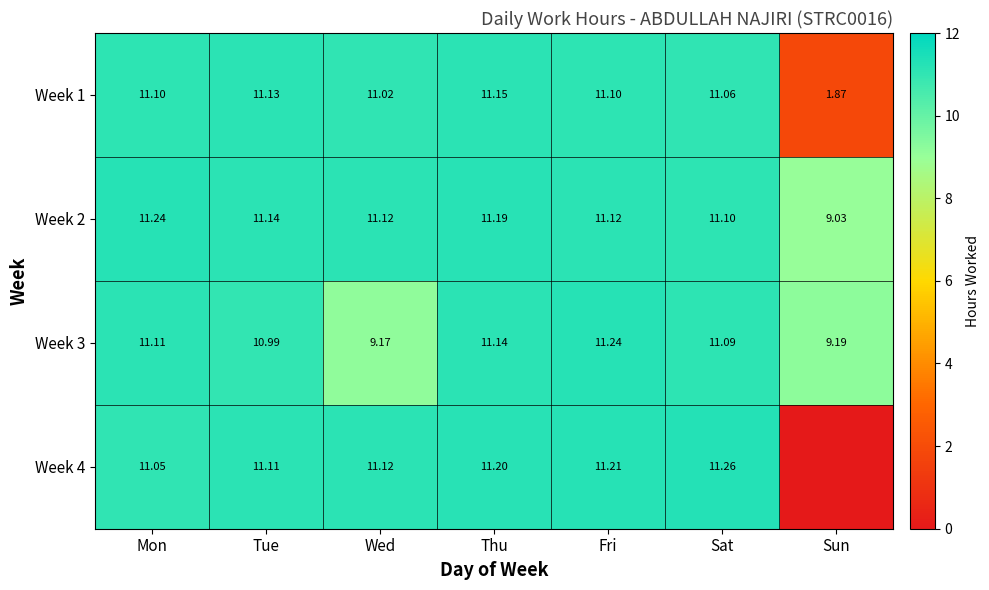

At which label is Week 2 closest to 10?

Sun